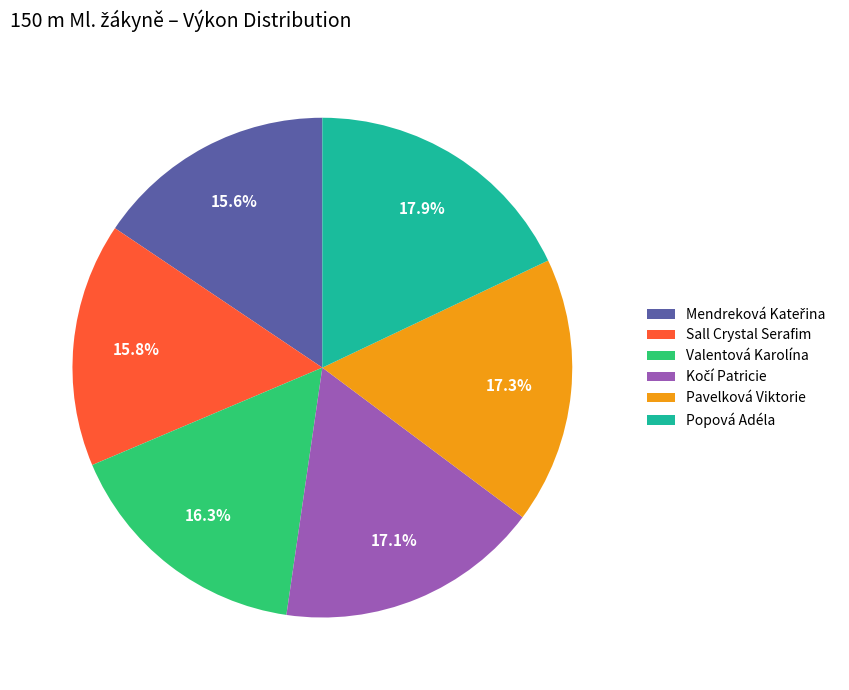

To the nearest percent, what portion does Pavelková Viktorie represent?

17%